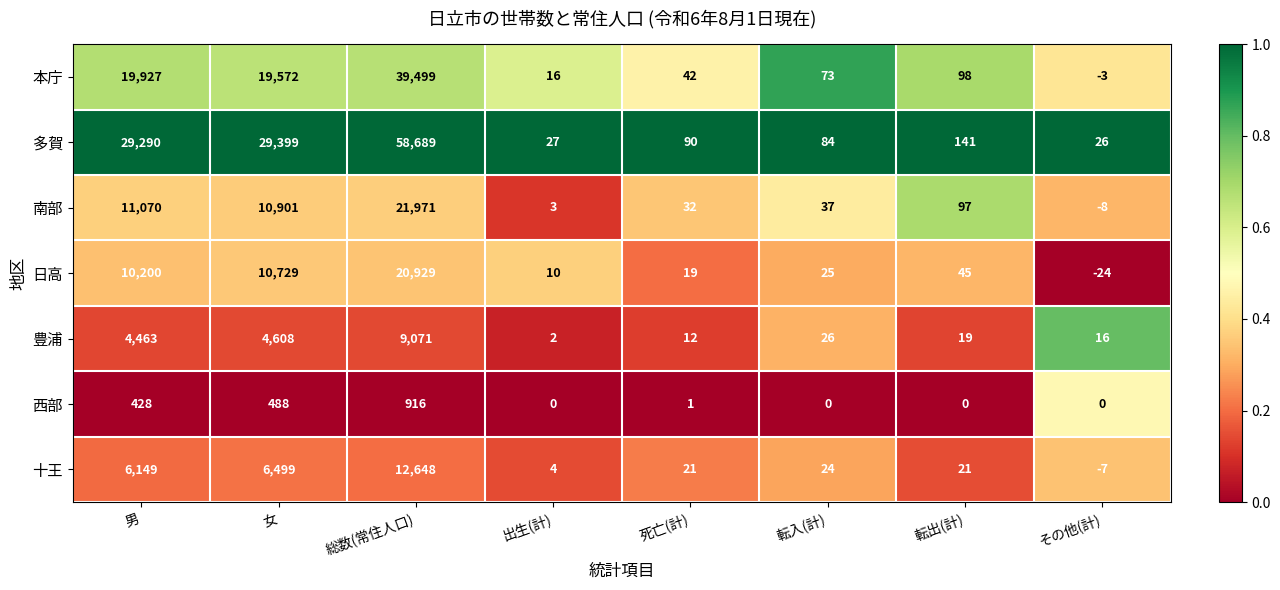

What is the sum of all 十王 values?

25359